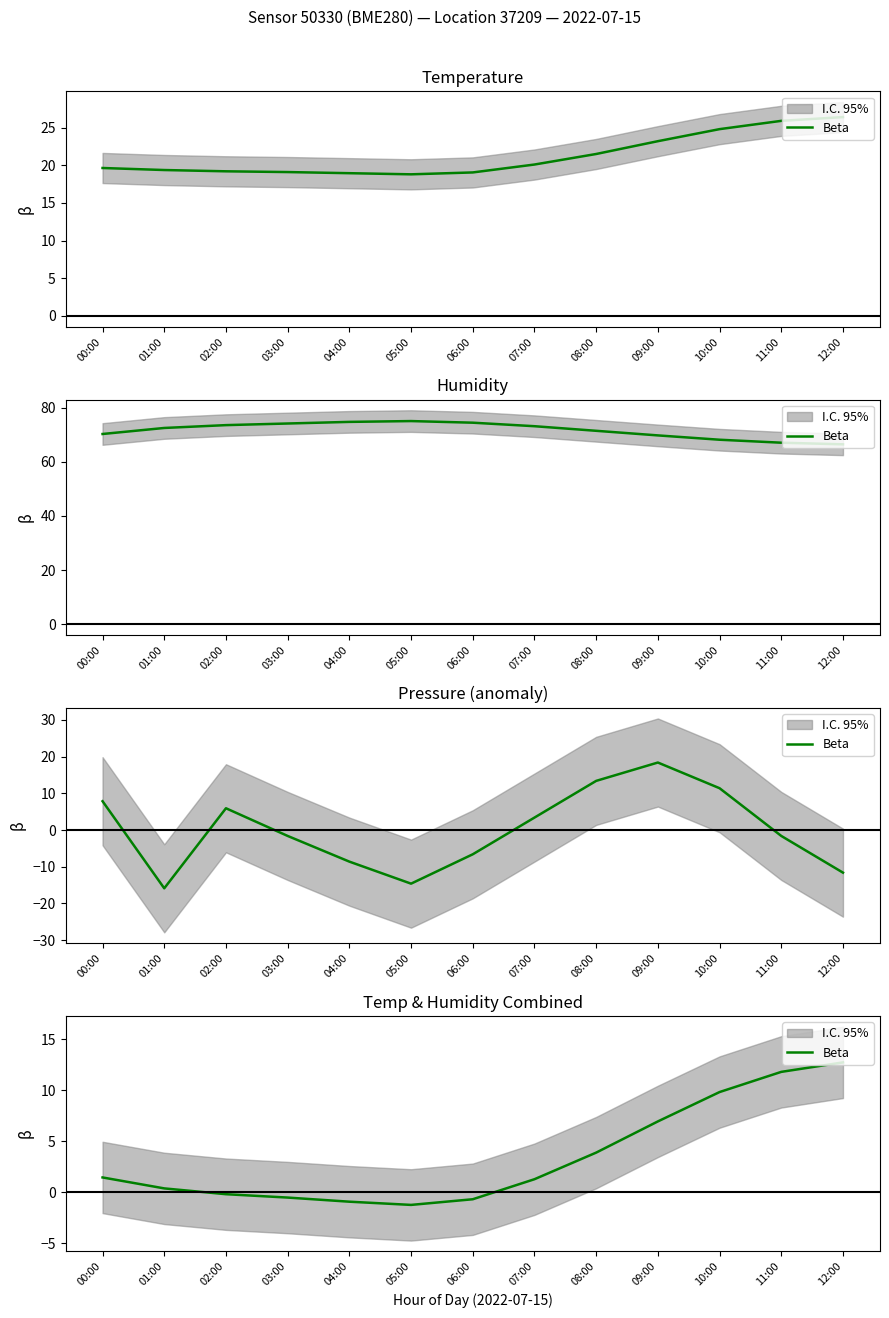

List the labels in order of value, smallest first.

05:00, 04:00, 06:00, 03:00, 02:00, 01:00, 07:00, 00:00, 08:00, 09:00, 10:00, 11:00, 12:00